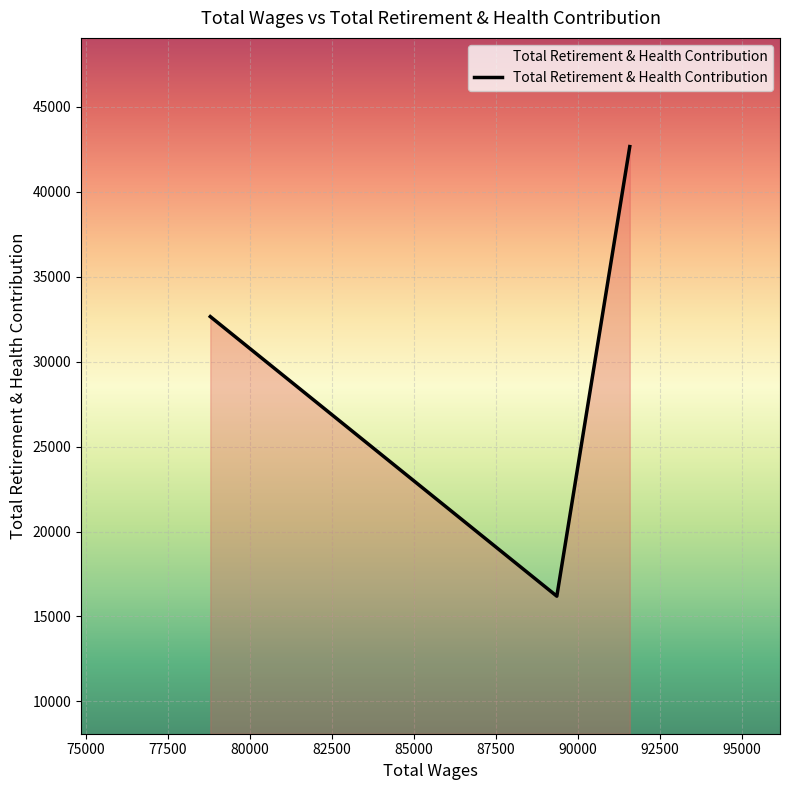

What is the average value?

30502